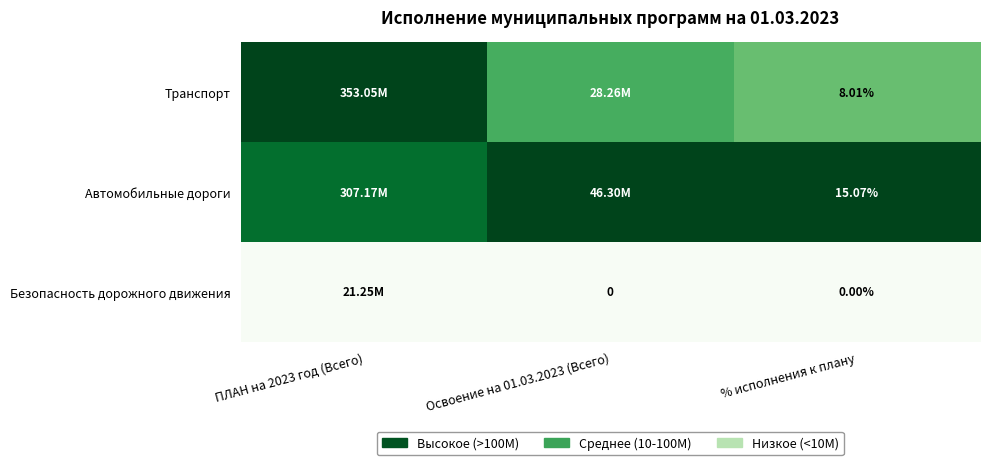

At % исполнения к плану, list the series in order from smallest to largest.

Безопасность дорожного движения, Транспорт, Автомобильные дороги